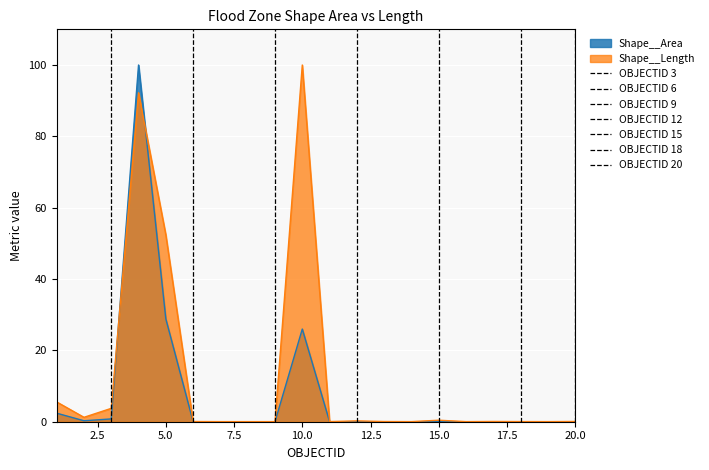

What are all the series names shown in the legend?

Shape__Area, Shape__Length